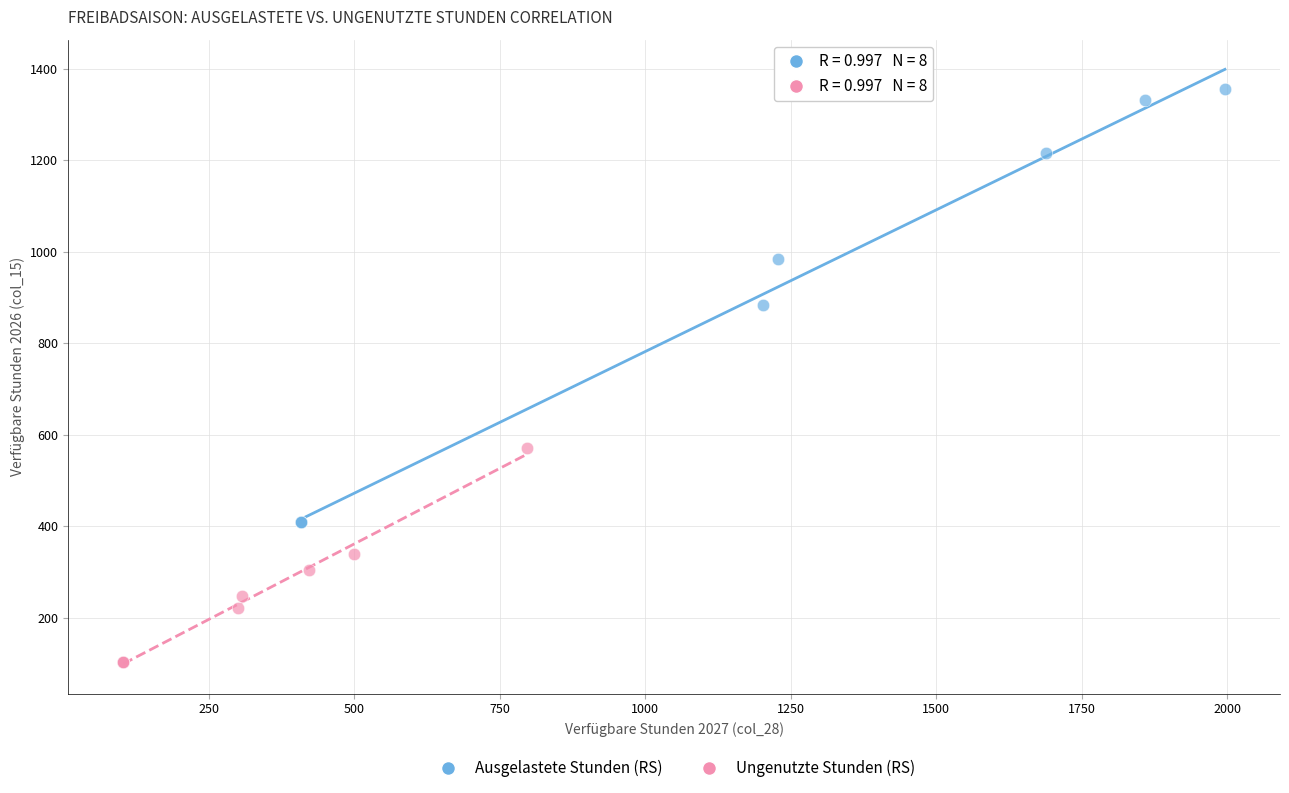

Which series contains the highest Y value?

Ausgelastete Stunden (RS)